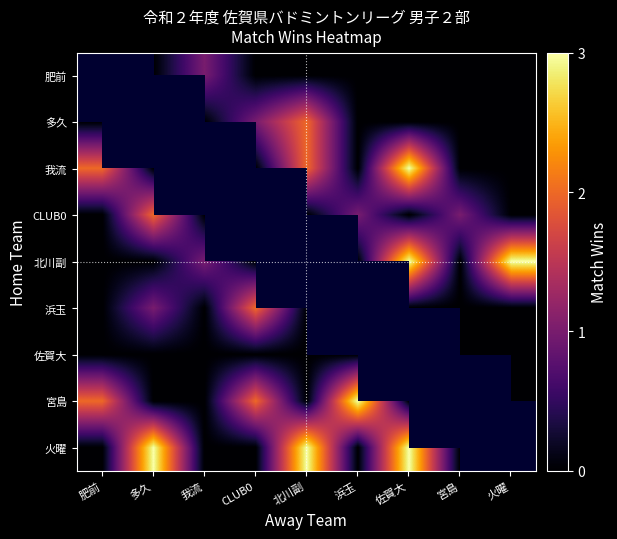

Count the number of categories in the chart.

9